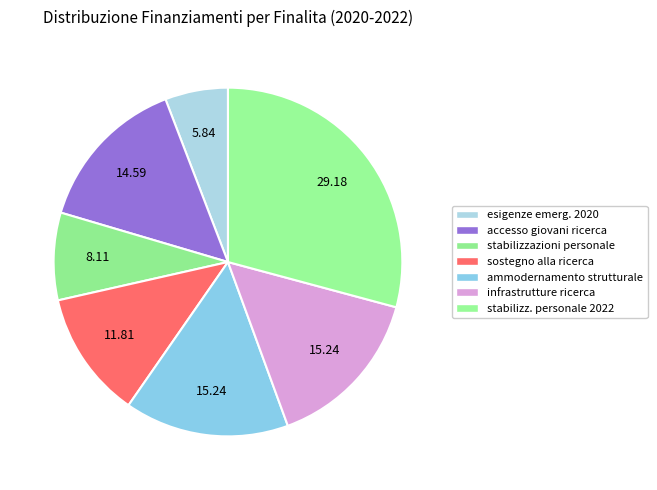

How many slices are in this pie chart?

7